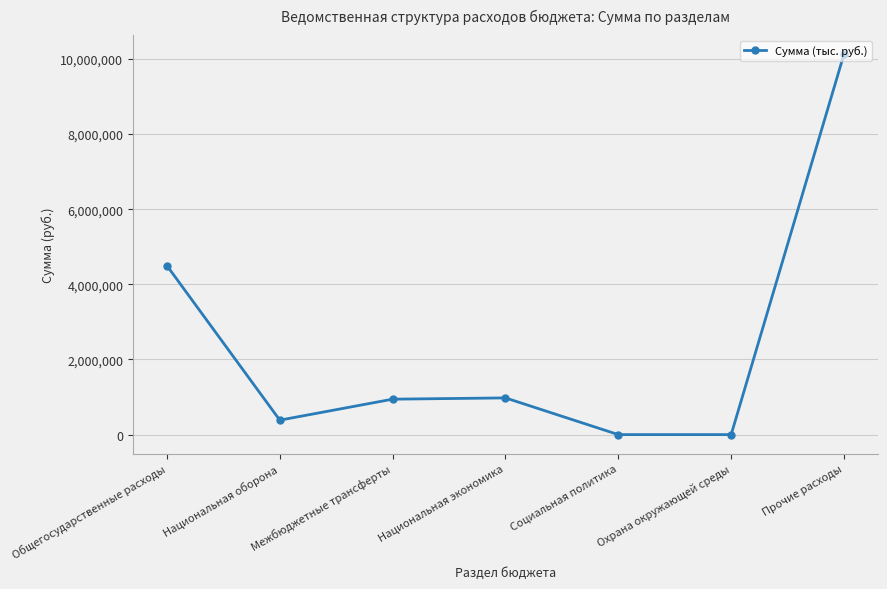

True or false: the data has more than 2 interior local peaks.

False